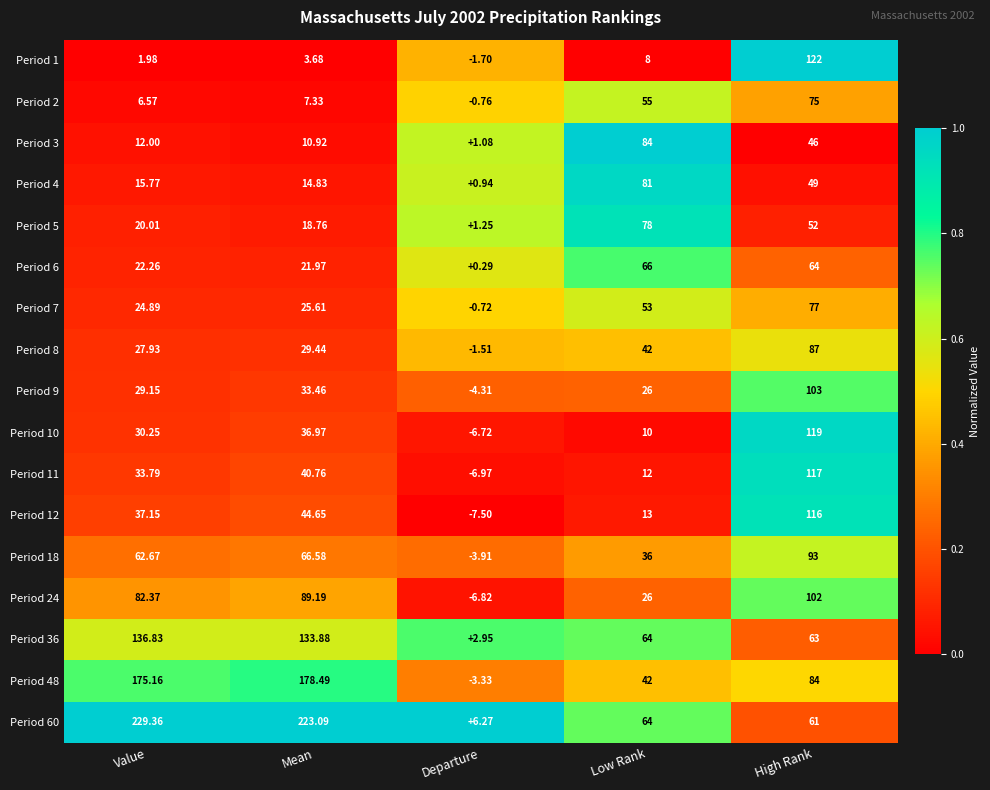

List the series in order of their peak value, lowest first.

Period 6, Period 2, Period 7, Period 5, Period 4, Period 3, Period 8, Period 18, Period 24, Period 9, Period 12, Period 11, Period 10, Period 1, Period 36, Period 48, Period 60